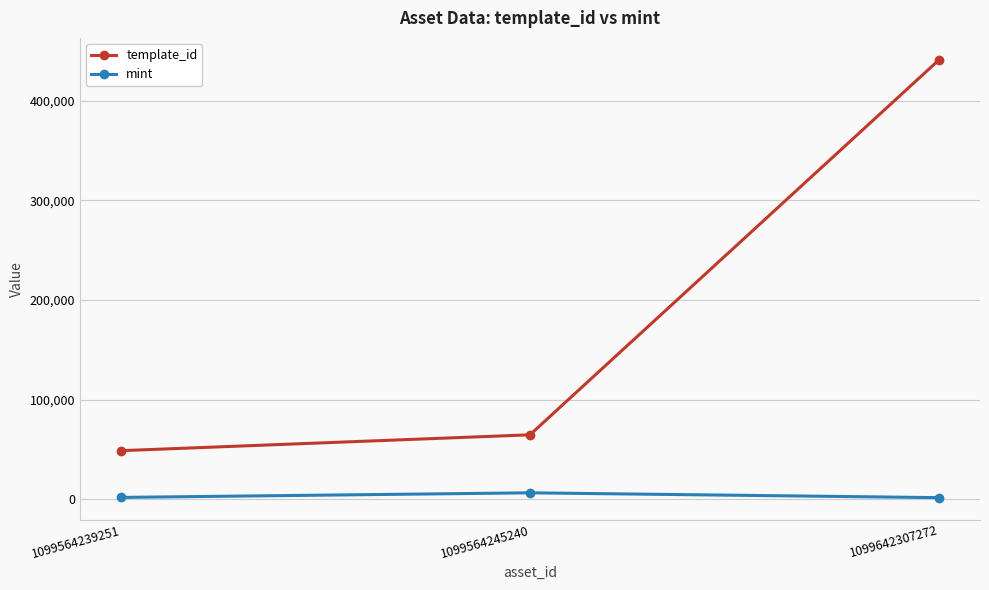

What is the value of the template_id point at the 3rd from the left?

440886